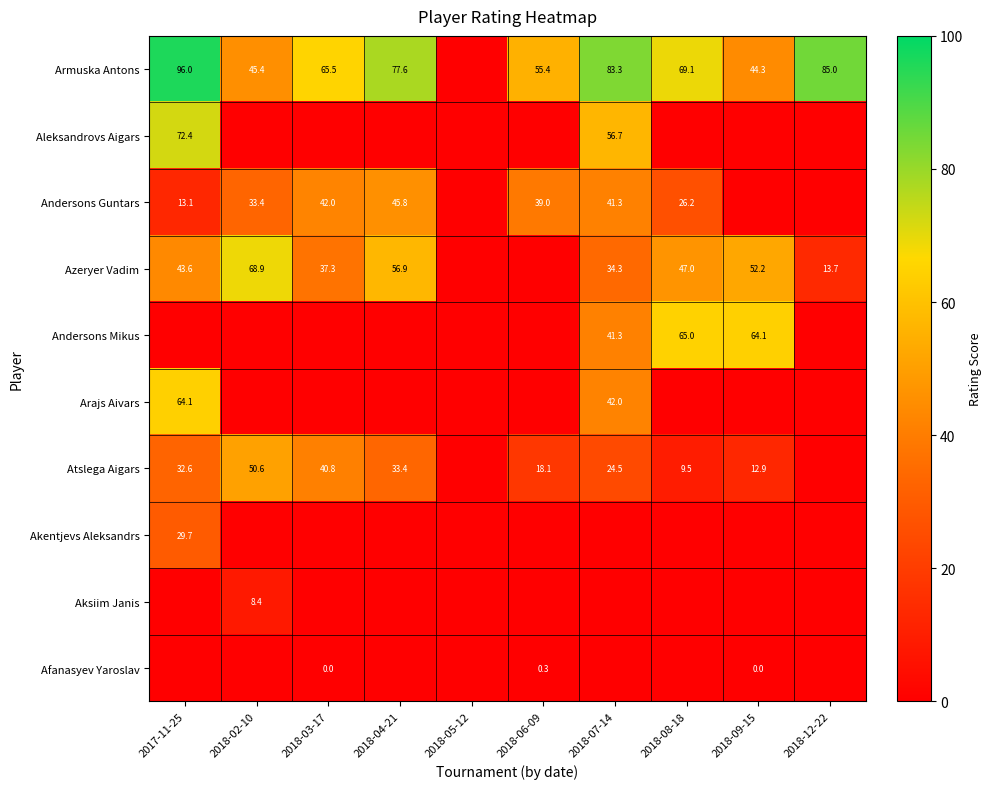

True or false: Armuska Antons has a value of 69.1 at 2018-08-18.

True